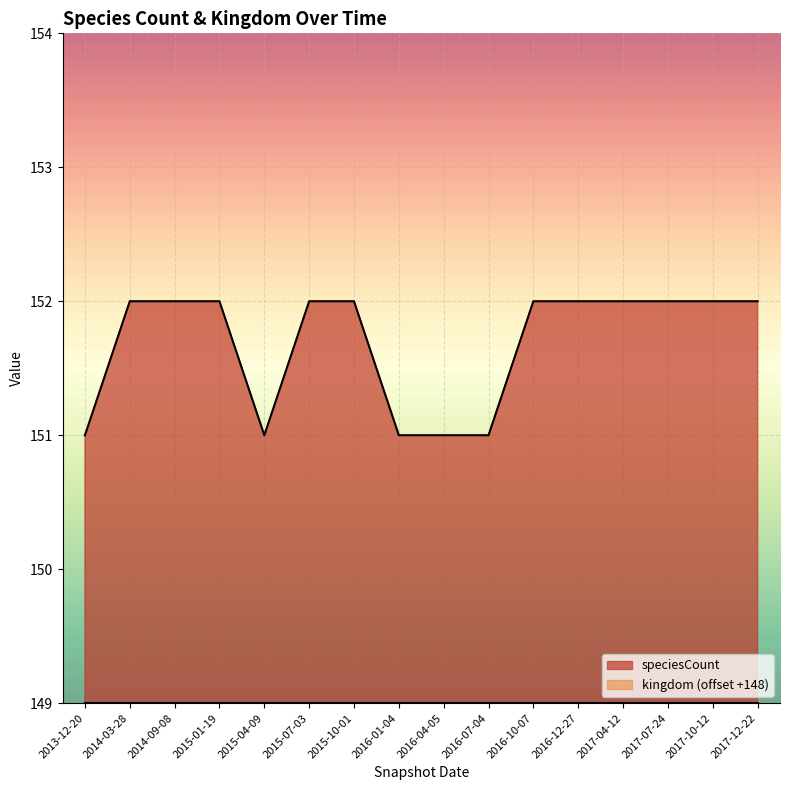

How many values are between 151 and 152?

16